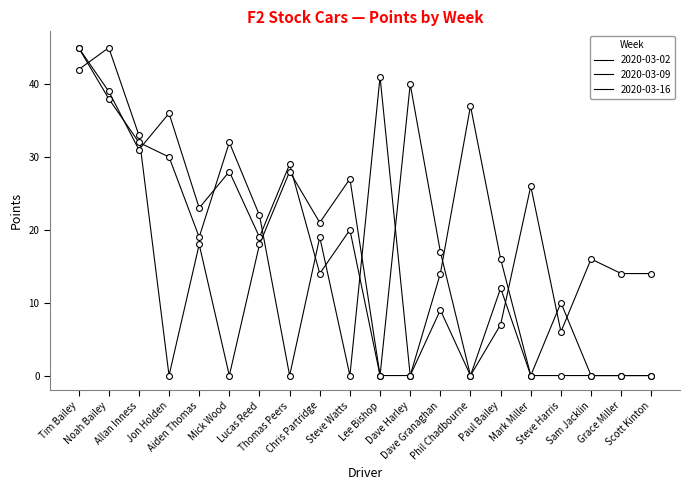

Which series has the largest total across all categories?

2020-03-16